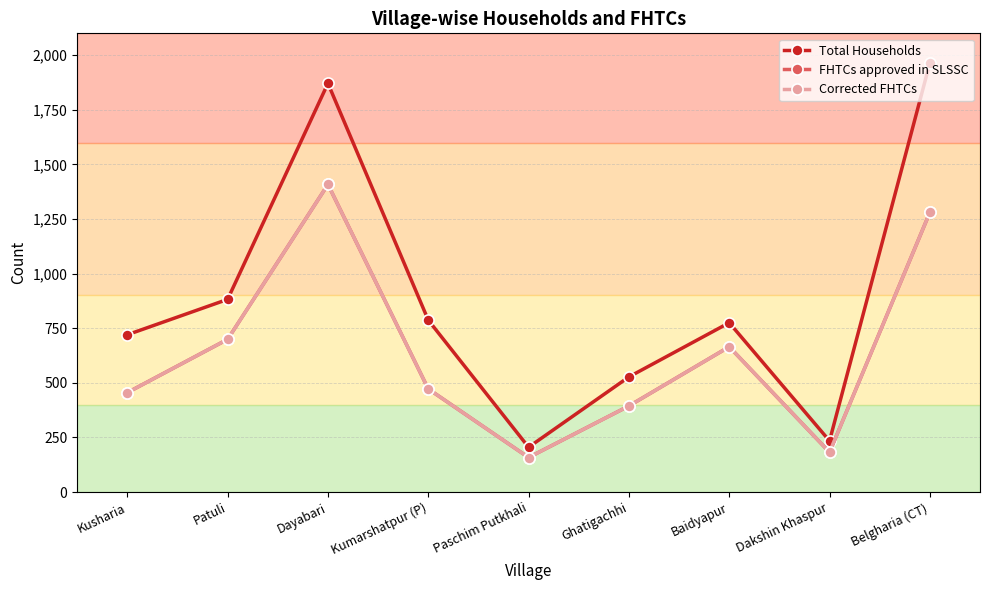

Reading left to right, what are all the values shown in this chart?

Total Households: 720	882	1871	787	205	527	775	234	1964
FHTCs approved in SLSSC: 455	699	1408	472	158	394	665	182	1280
Corrected FHTCs: 455	699	1408	472	158	394	665	182	1280